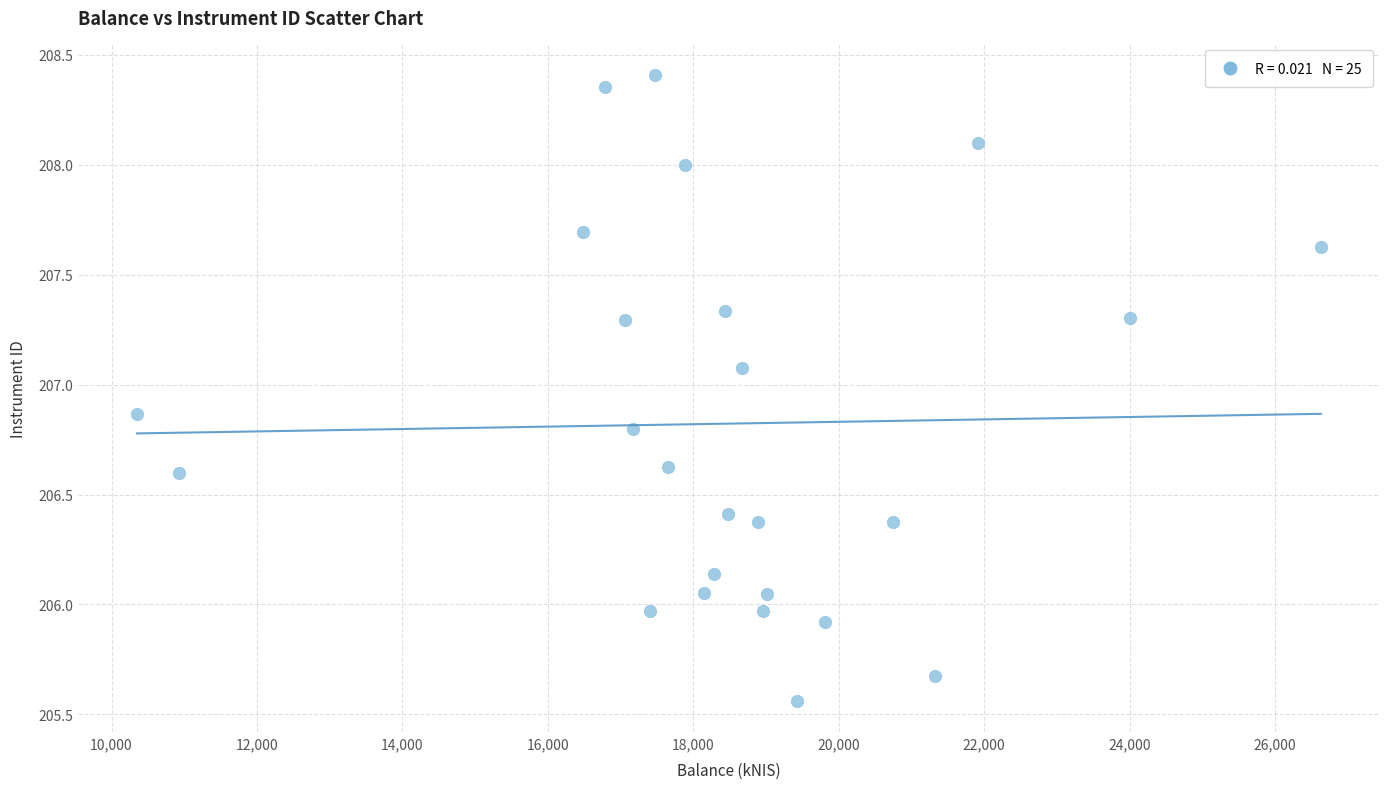

What is the range of X values (max minus min)?

16277.2